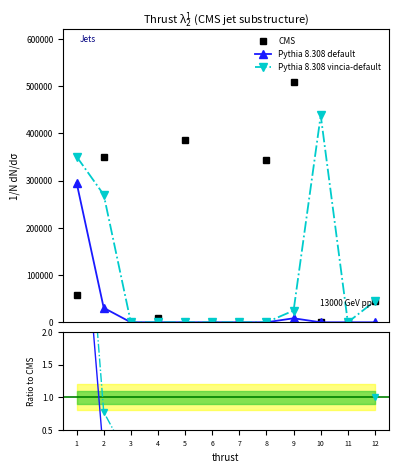

How many positive values does the Pythia 8.308 default series have?

3